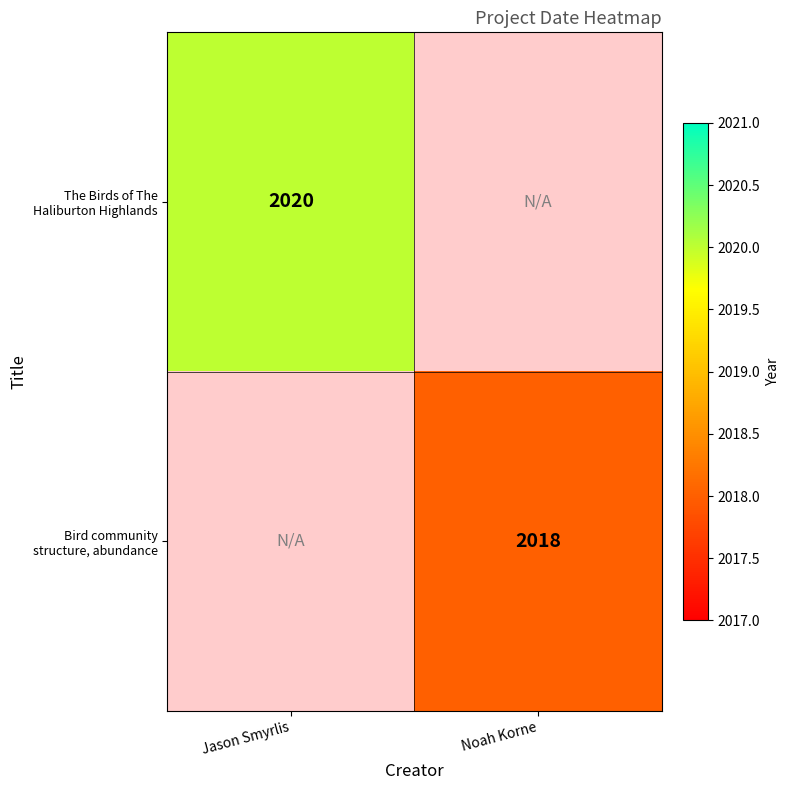

Is the value of The Birds of The Haliburton Highlands at Noah Korne greater than the value of Bird community structure, abundance at Noah Korne?

No